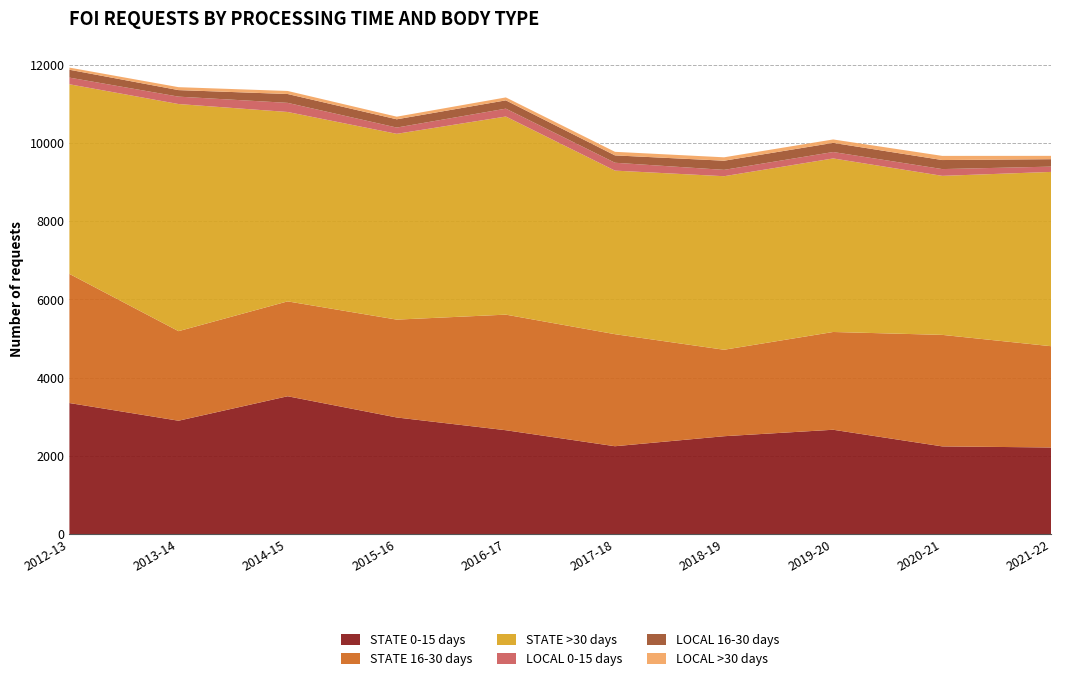

Reading left to right, extract all data points from this chart.

STATE 0-15 days: 3354	2902	3527	2985	2659	2250	2506	2671	2246	2218
STATE 16-30 days: 3299	2288	2424	2500	2953	2863	2209	2498	2849	2587
STATE >30 days: 4845	5803	4839	4747	5062	4179	4434	4434	4063	4454
LOCAL 0-15 days: 170	189	233	160	201	201	162	164	173	135
LOCAL 16-30 days: 201	167	226	211	212	188	234	234	231	190
LOCAL >30 days: 55	75	78	67	75	91	87	87	106	85